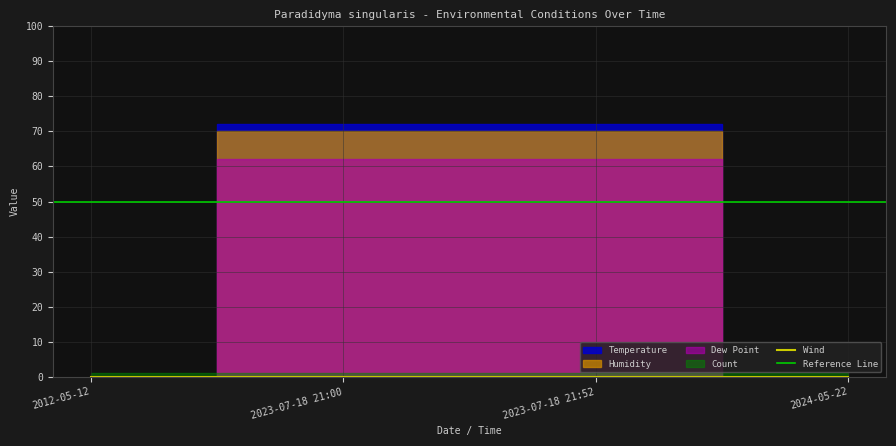

How many Dew Point values are between 0 and 62?

4